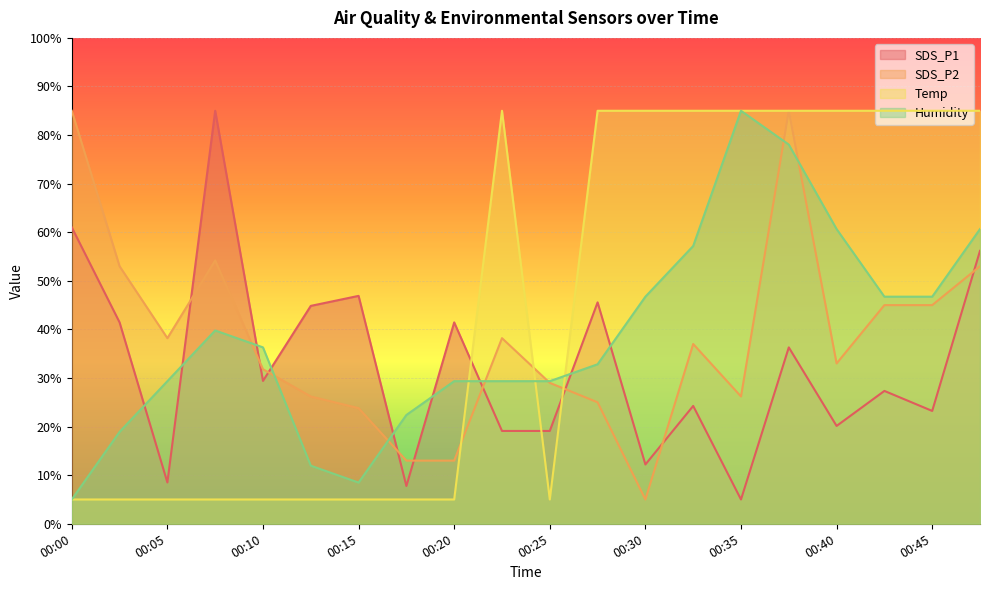

Where do SDS_P2 and Temp first cross each other?

00:20 and 00:22